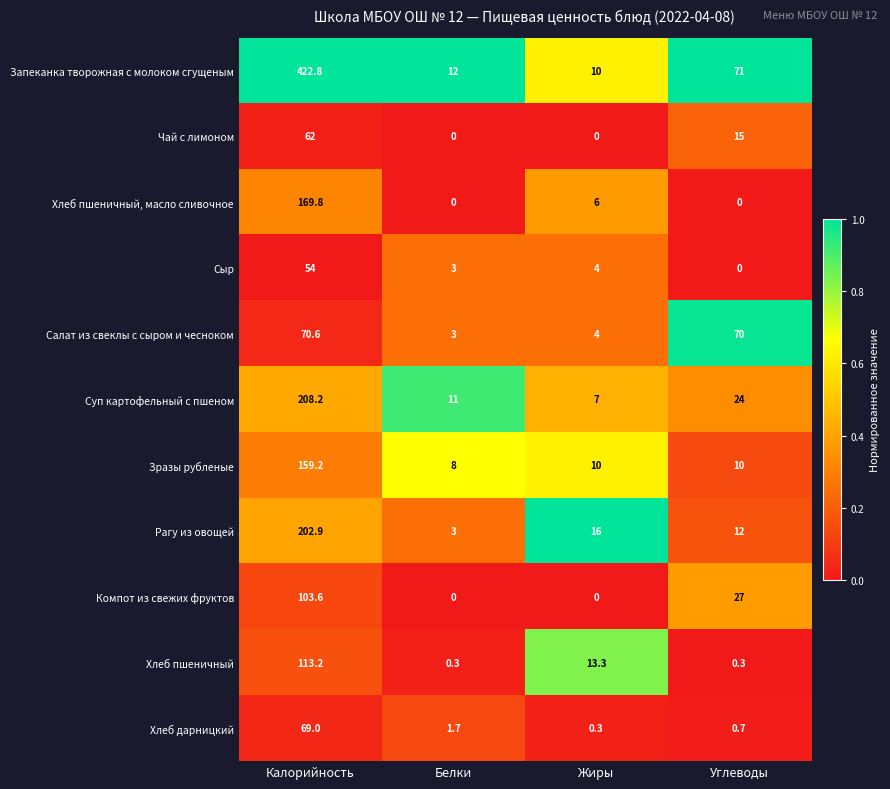

Which label corresponds to the largest value in the chart?

Калорийность